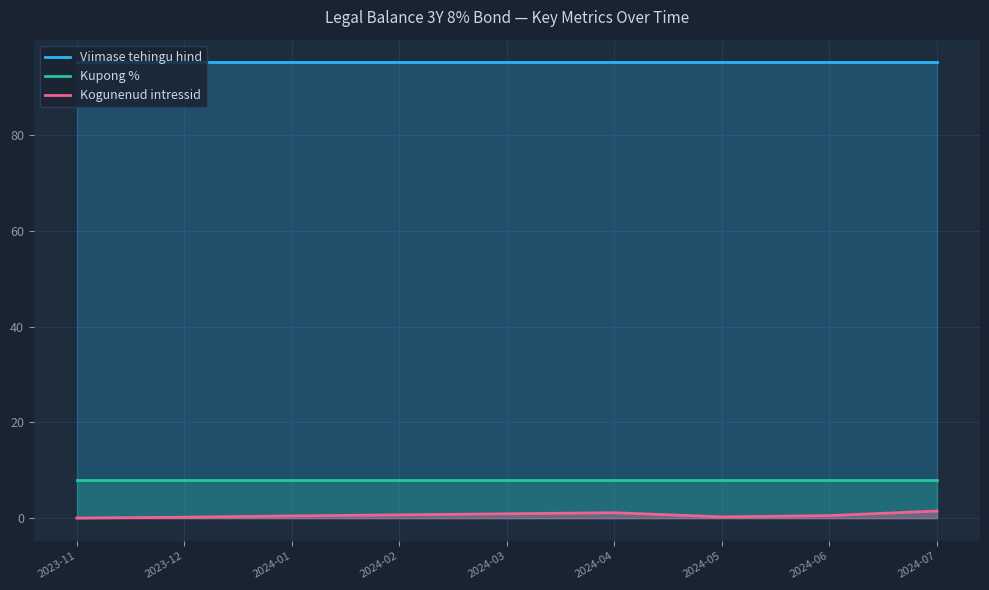

What is the spread (max minus min) of values at 2024-04?

94.0